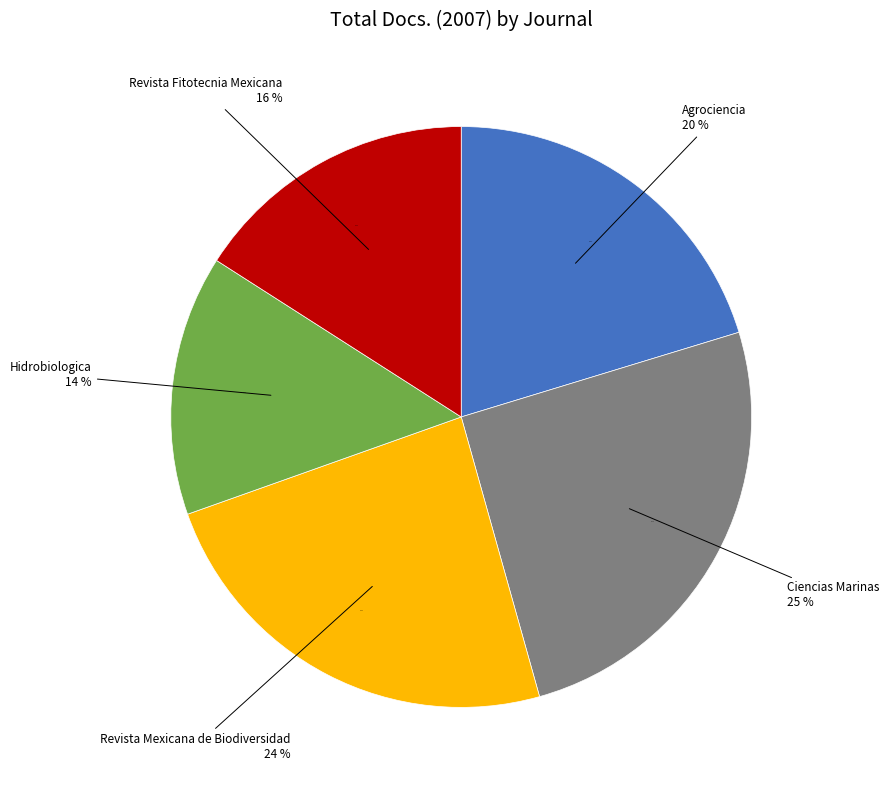

Count the number of slices in the pie.

5